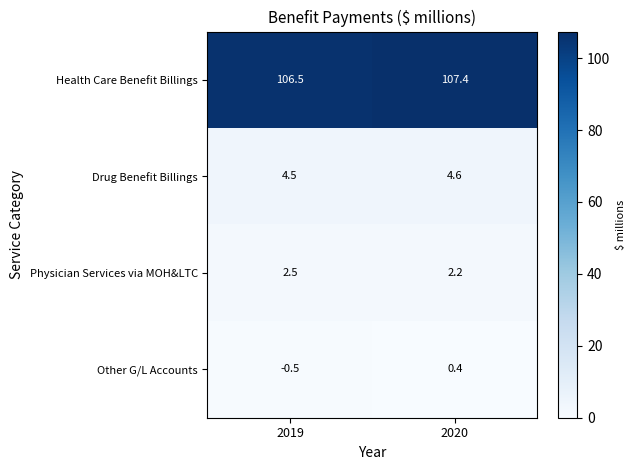

Which label corresponds to the largest value in the chart?

2020